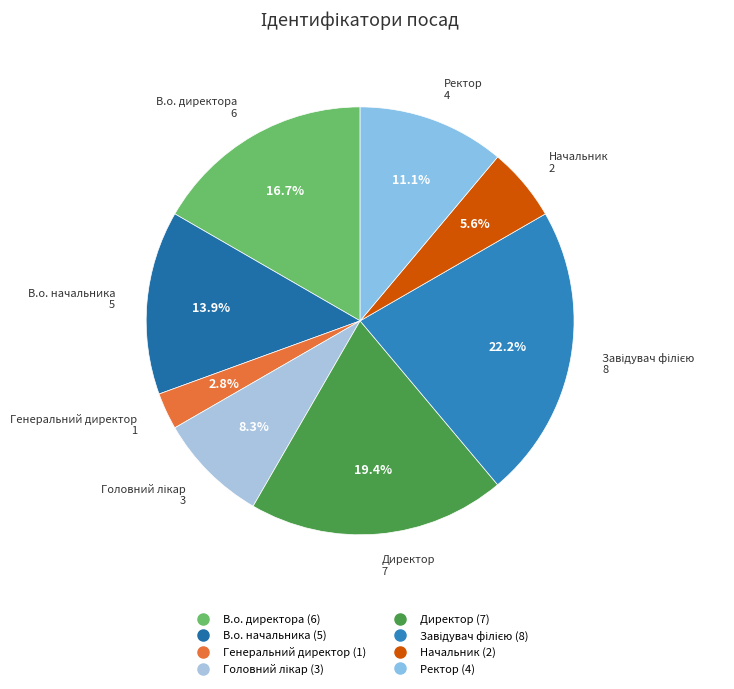

Do В.о. начальника and Директор together represent more than half of the pie?

No